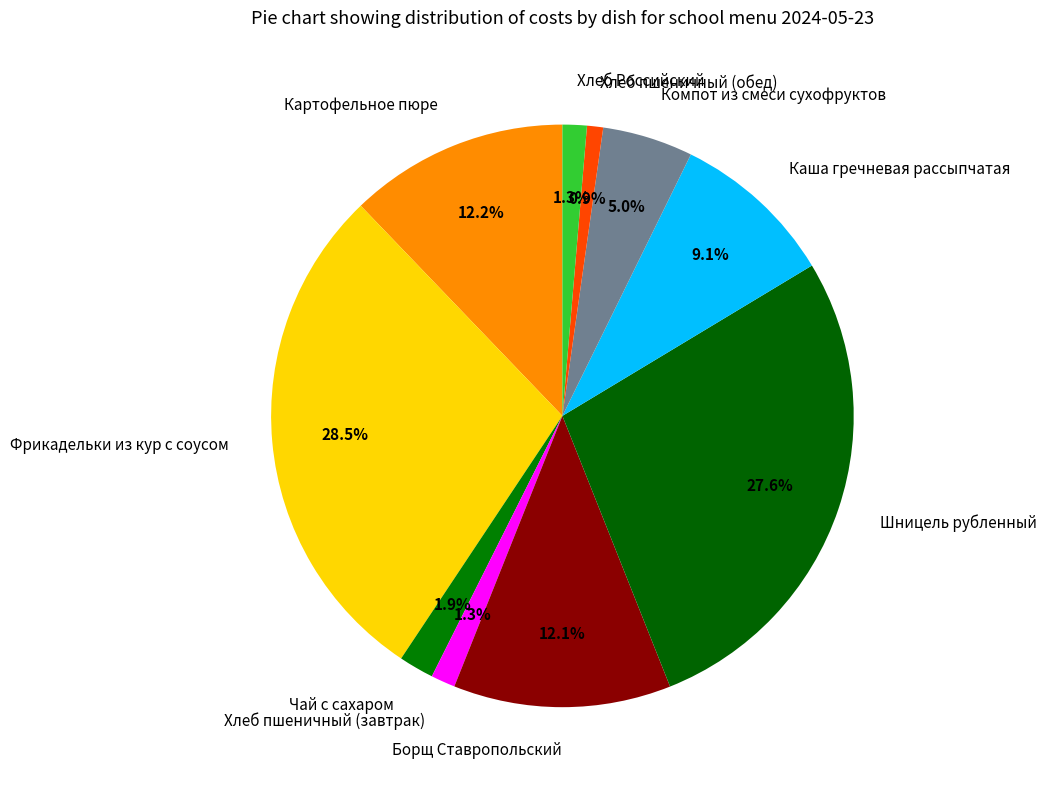

Count the number of slices in the pie.

10